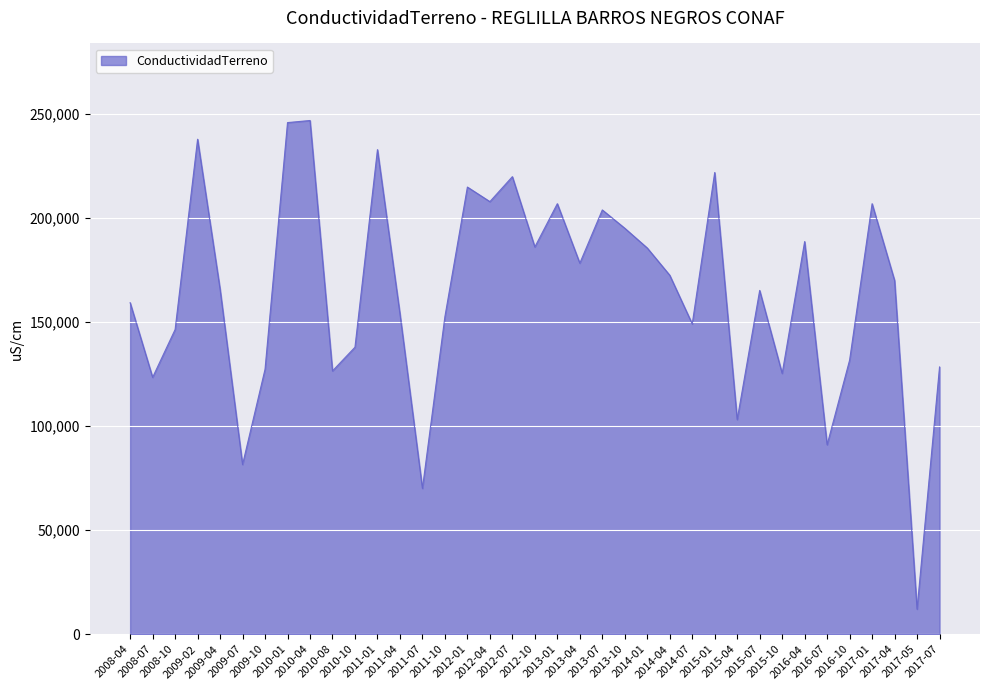

Is this an area chart (filled region under the line)?

Yes